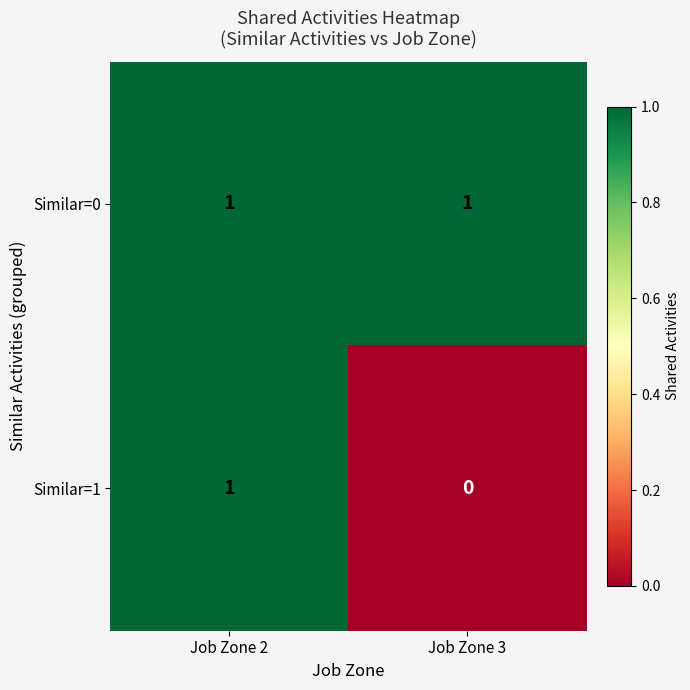

Where is Similar=1 nearest to the value 0?

Job Zone 3